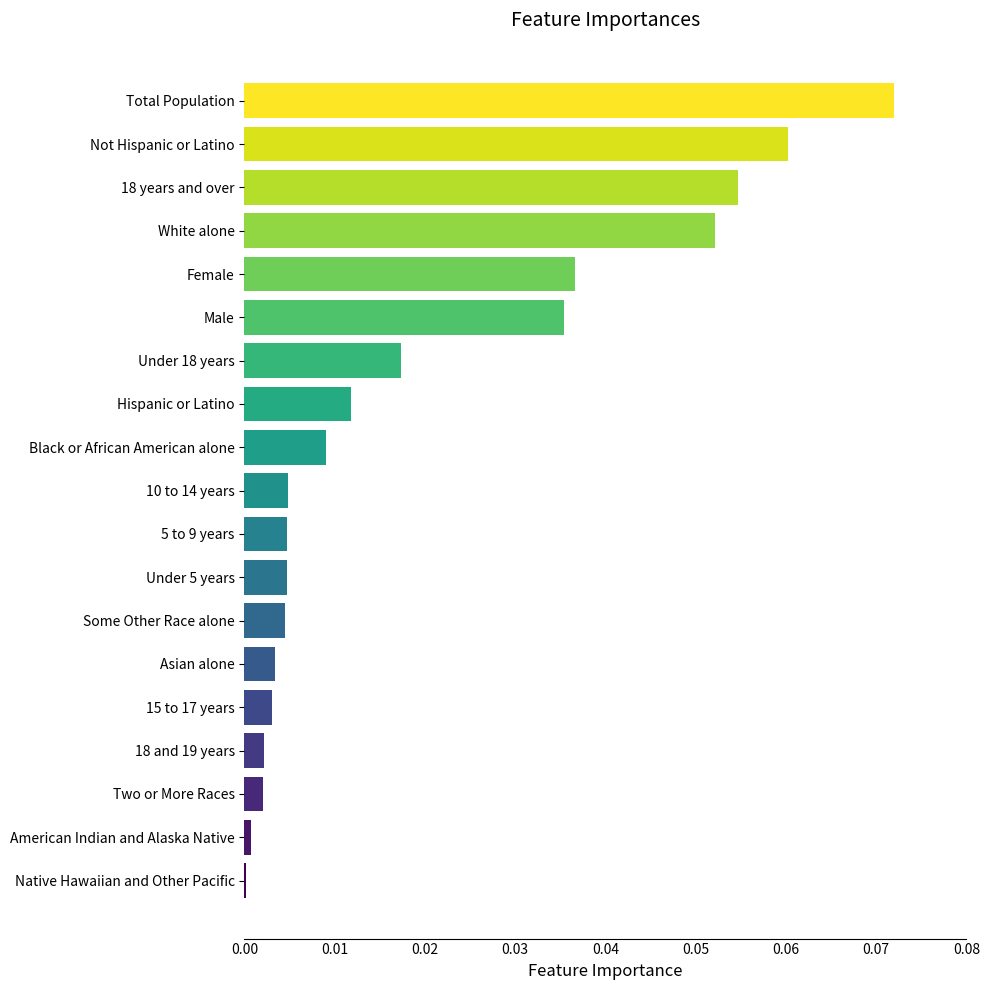

Between Female and Black or African American alone, which is larger?

Female